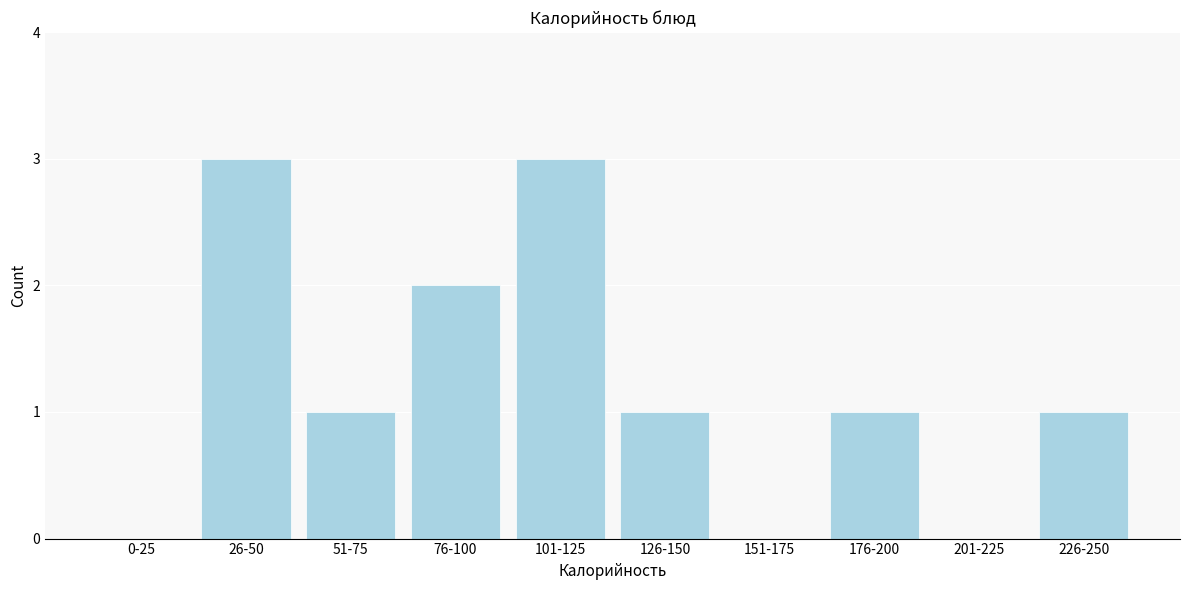

Reading right to left, what are all the values shown in this chart?

226-250=1	201-225=0	176-200=1	151-175=0	126-150=1	101-125=3	76-100=2	51-75=1	26-50=3	0-25=0